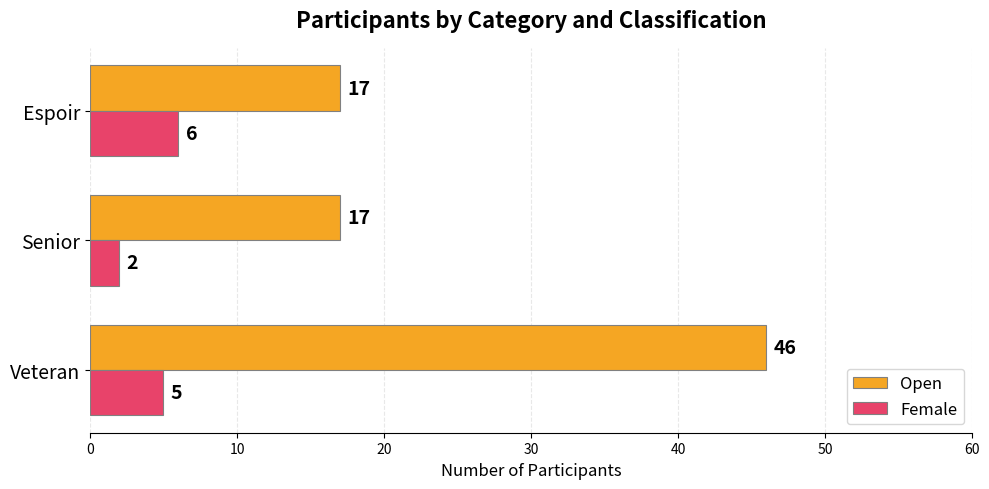

True or false: Female has a value of 2 at Senior.

True